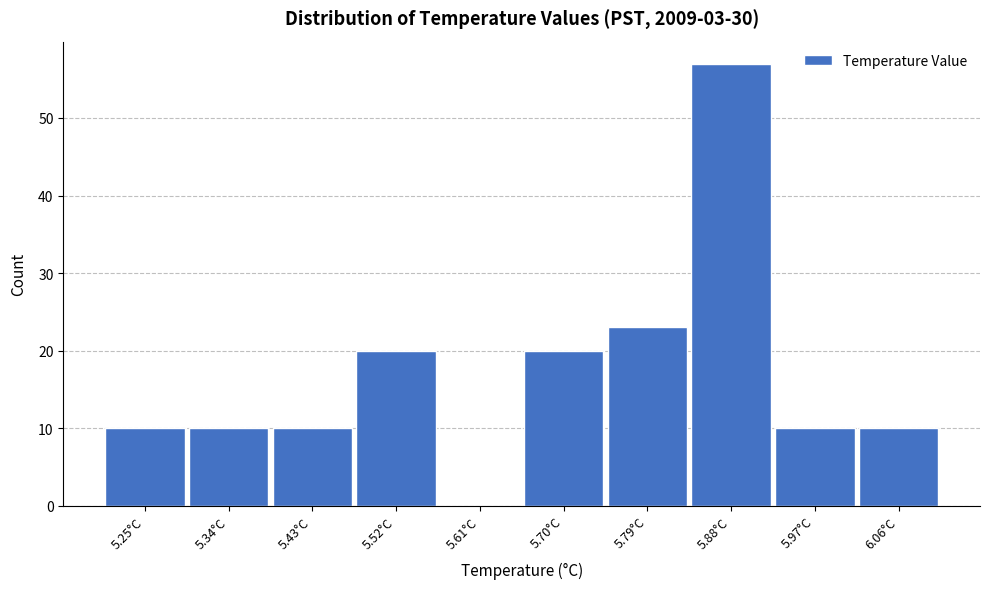

Reading left to right, transcribe all the data shown in this chart.

5.25°C=10	5.34°C=10	5.43°C=10	5.52°C=20	5.61°C=0	5.70°C=20	5.79°C=23	5.88°C=57	5.97°C=10	6.06°C=10